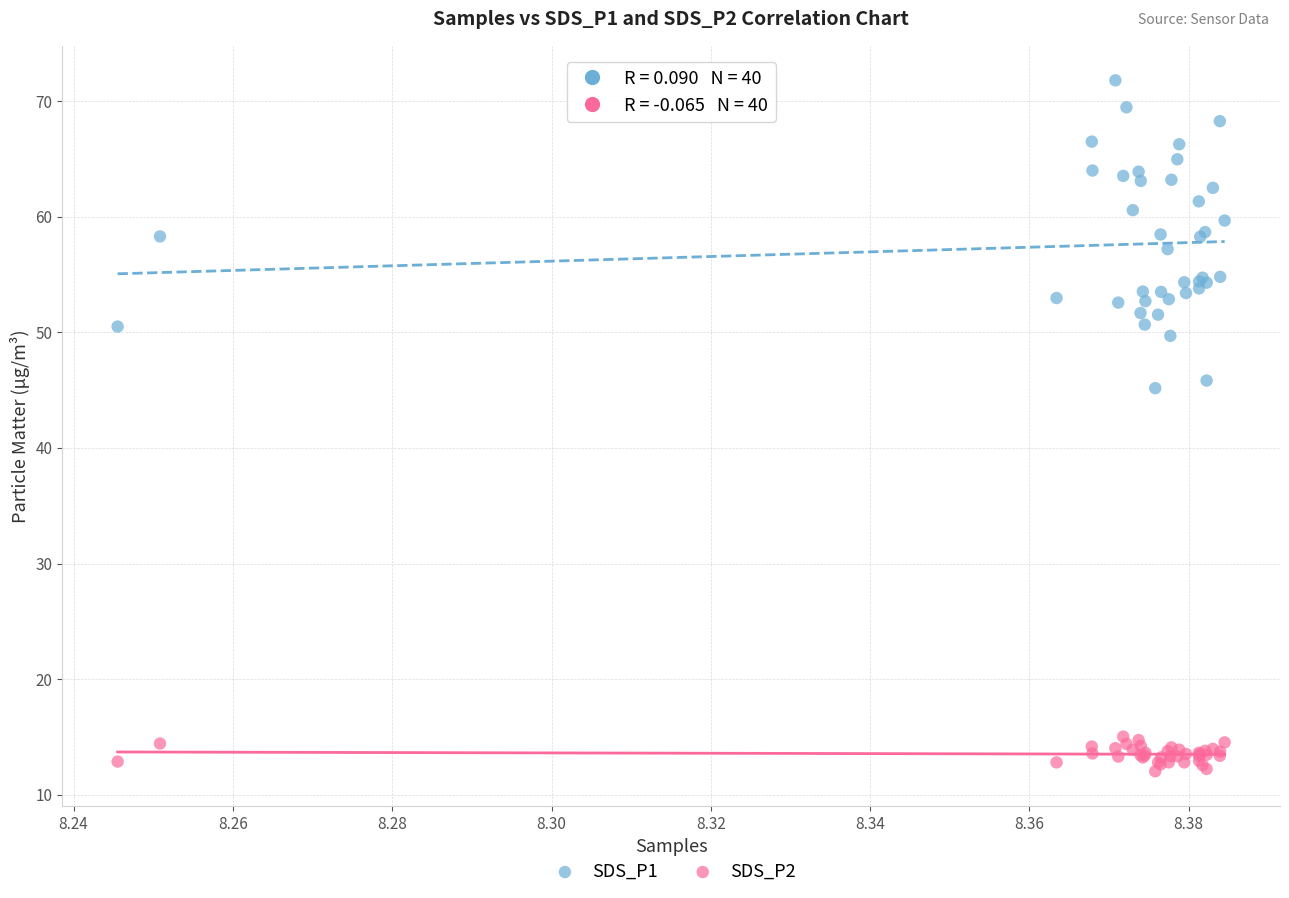

Across all series, what Y value is closest to 41?

45.2